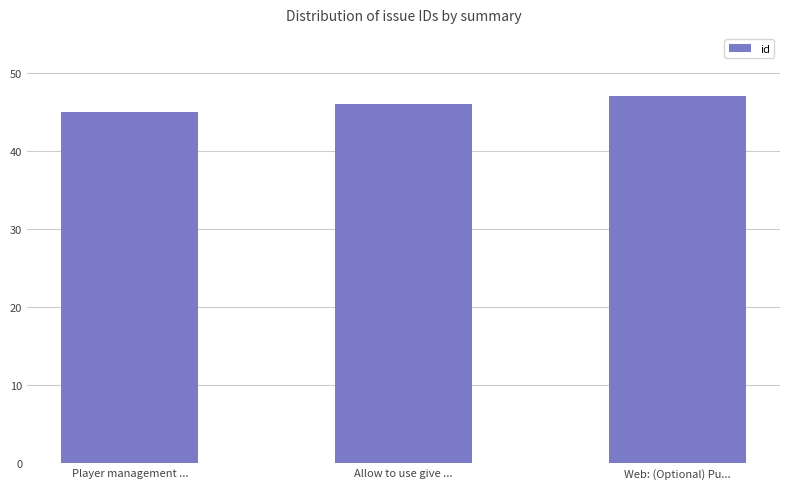

What is the sum of the values at Player management ... and Web: (Optional) Pu...?

92